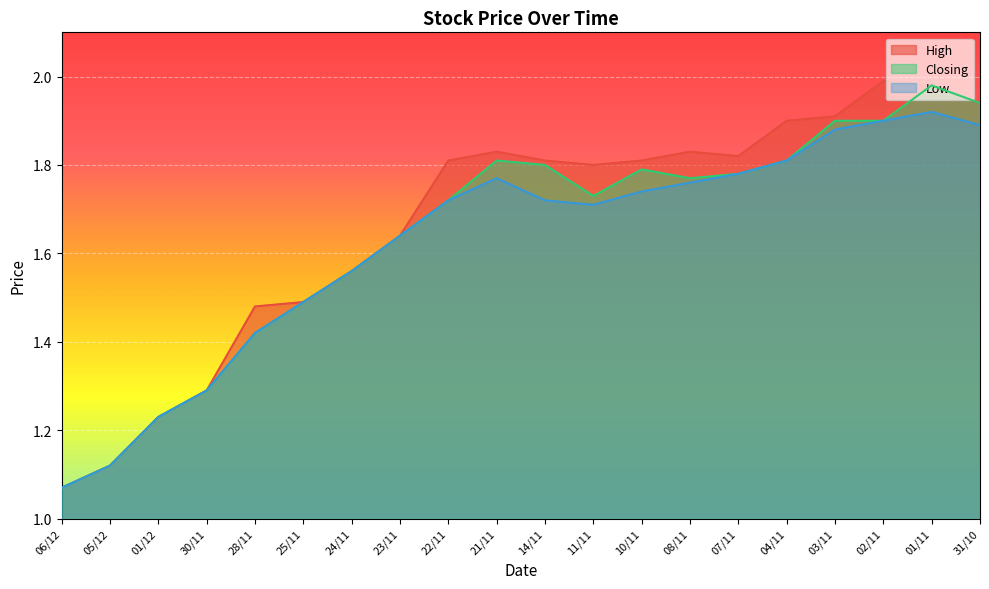

Which series changed the most between 05/12 and 01/12?

High